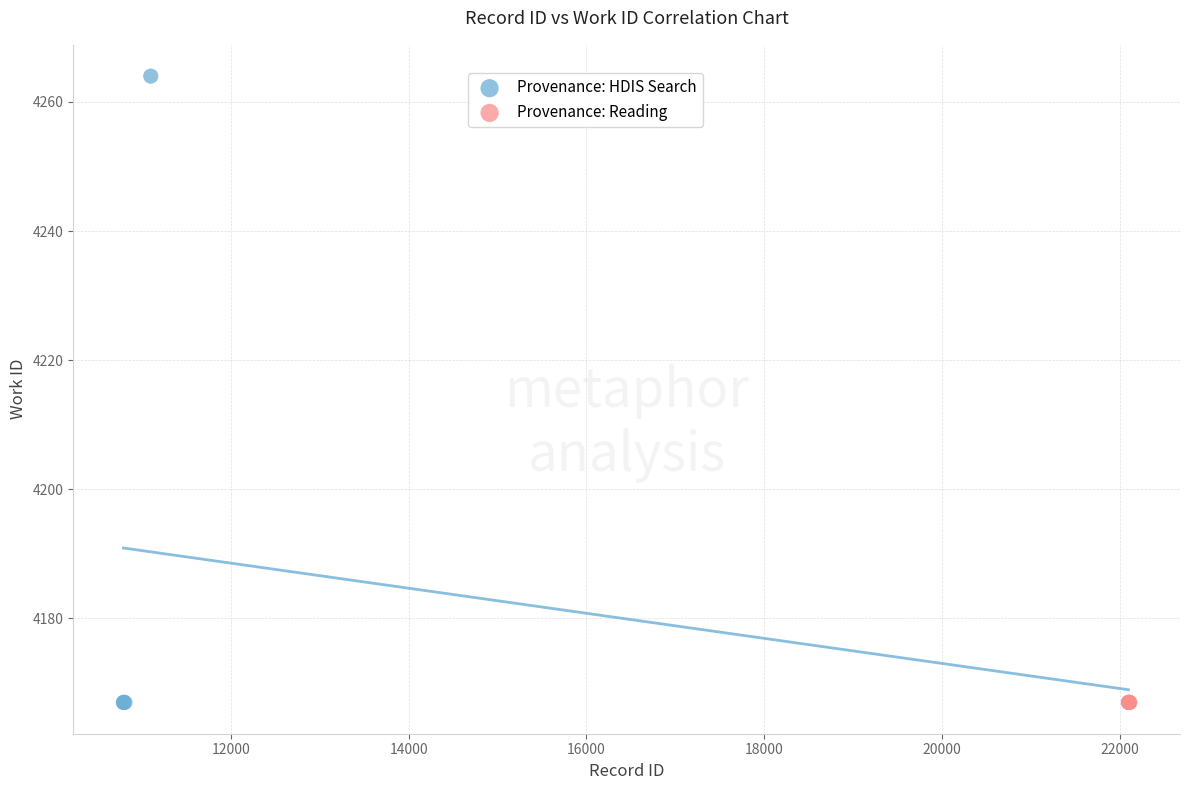

Which series reaches the maximum Y coordinate?

Provenance: HDIS Search